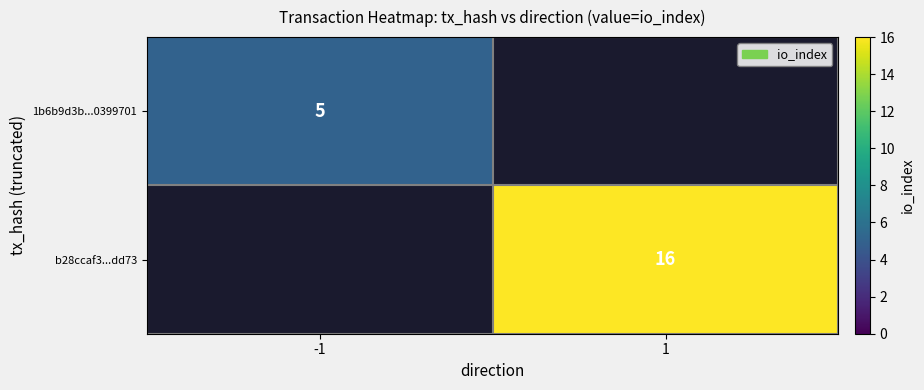

The value of b28ccaf3...dd73 at 1 is 24. True or false?

False